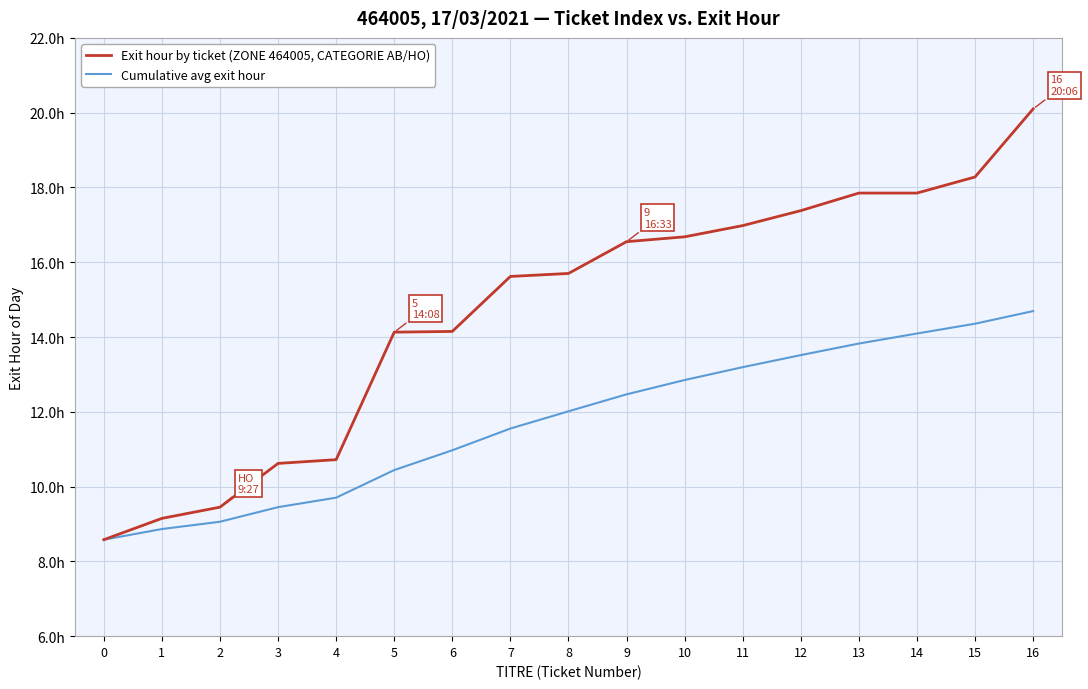

Which series has the widest spread of values?

Exit hour by ticket (ZONE 464005, CATEGORIE AB/HO)